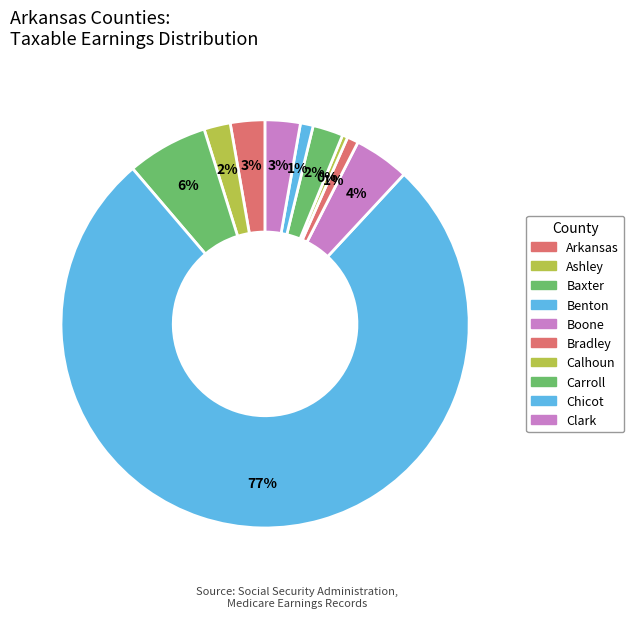

Which slice represents more than half of the pie?

Benton